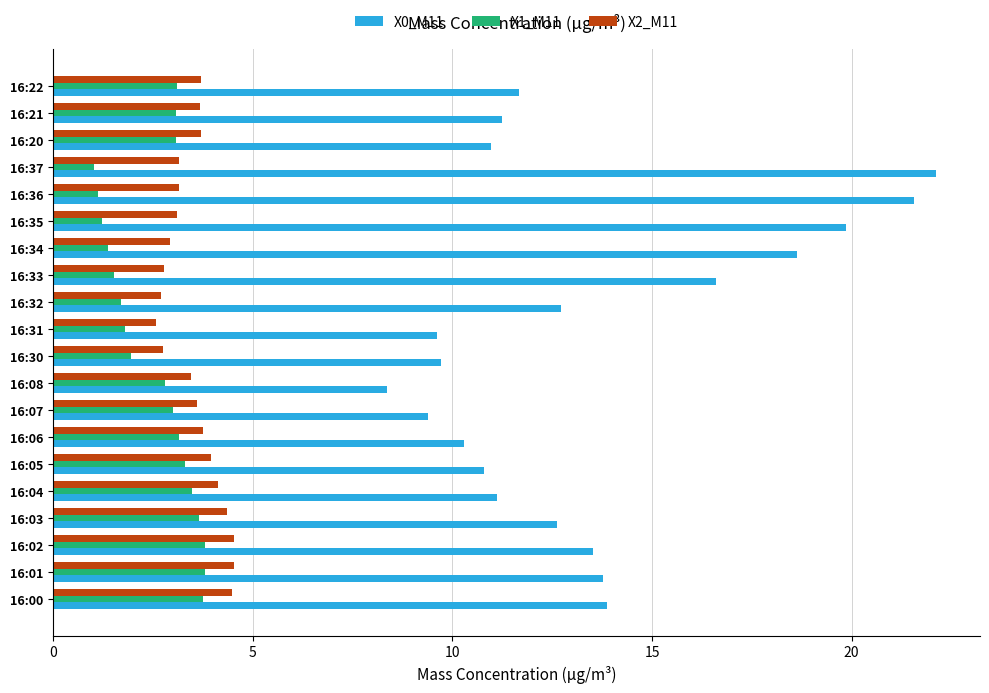

The X1_M11 series shows 0.7 at 16:30. True or false?

False